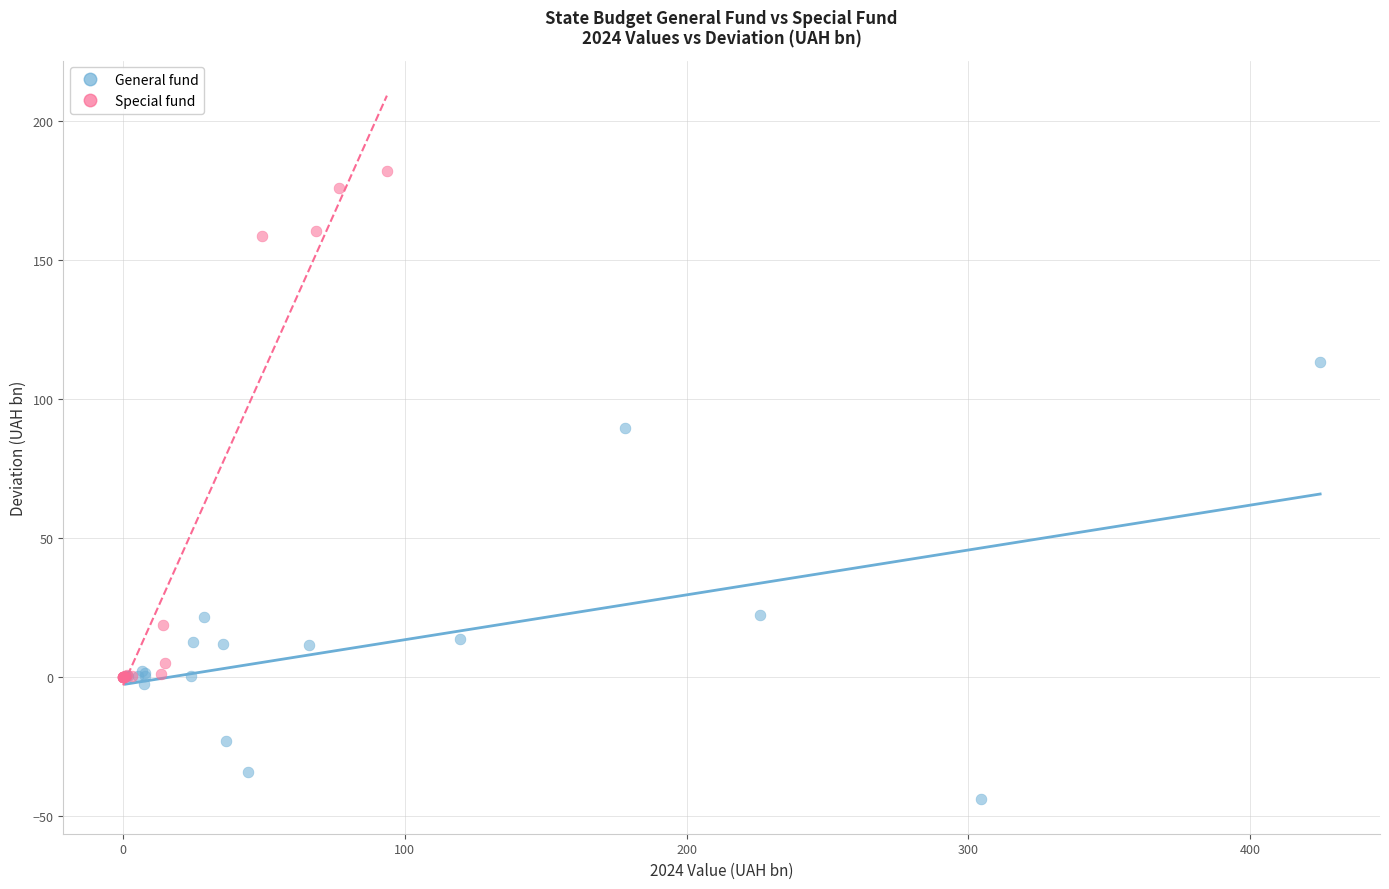

Which series contains the lowest Y value?

General fund